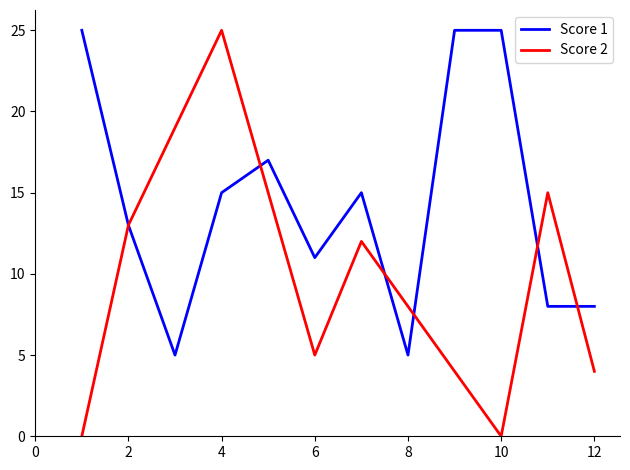

Does the chart display data point markers on the line(s)?

No